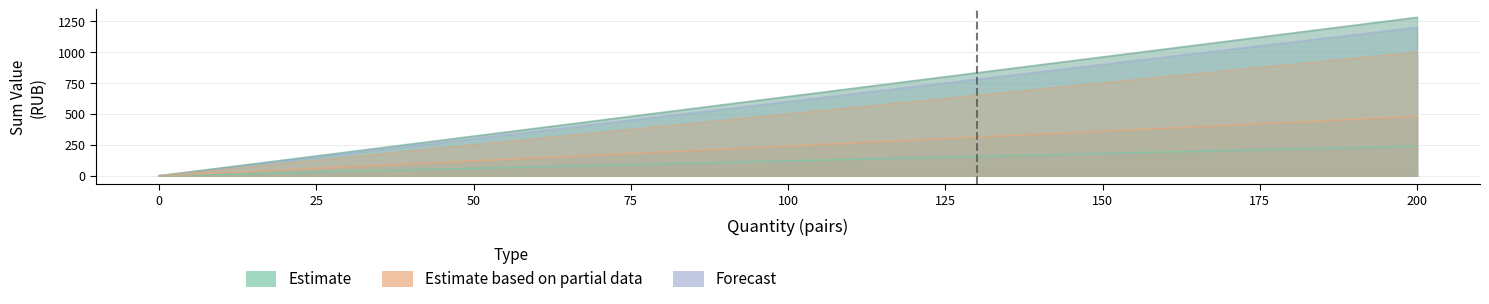

Is the value of col_10 at 10 greater than the value of col_14 at 140?

No